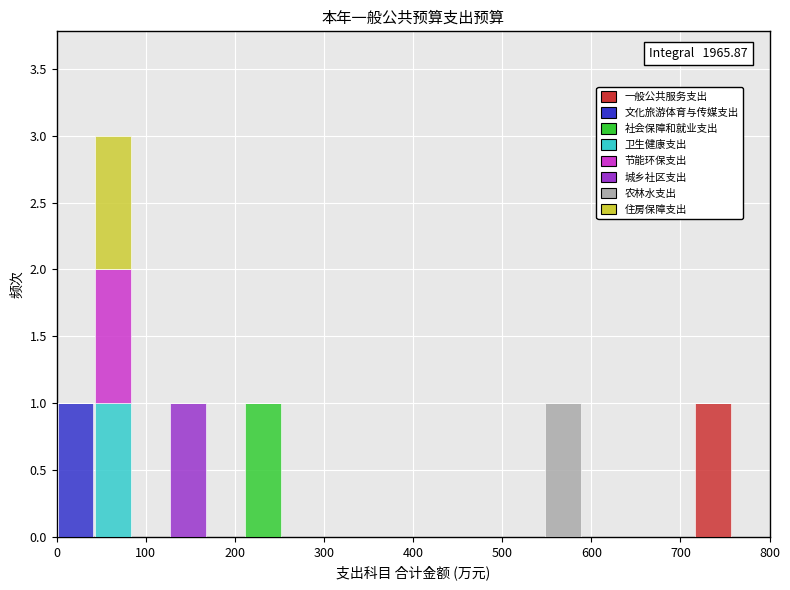

Which range on the x-axis has the tallest stacked bar (by total height)?

40 to 80